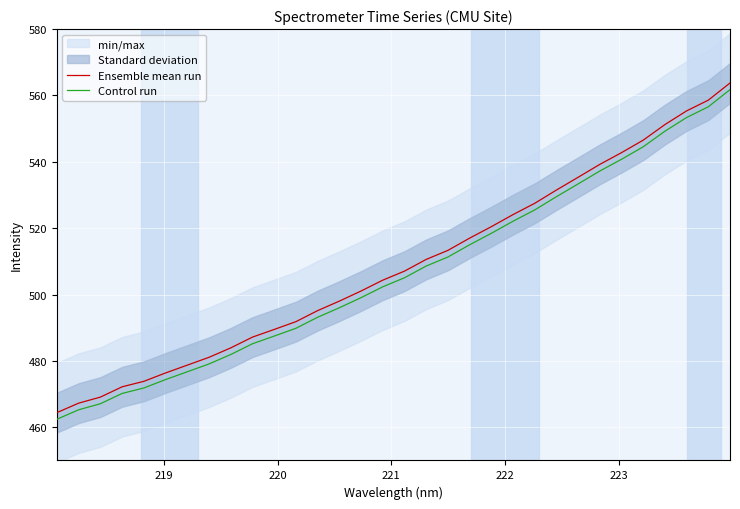

Rank the series by their average value, from lowest to highest.

Control run, Ensemble mean run